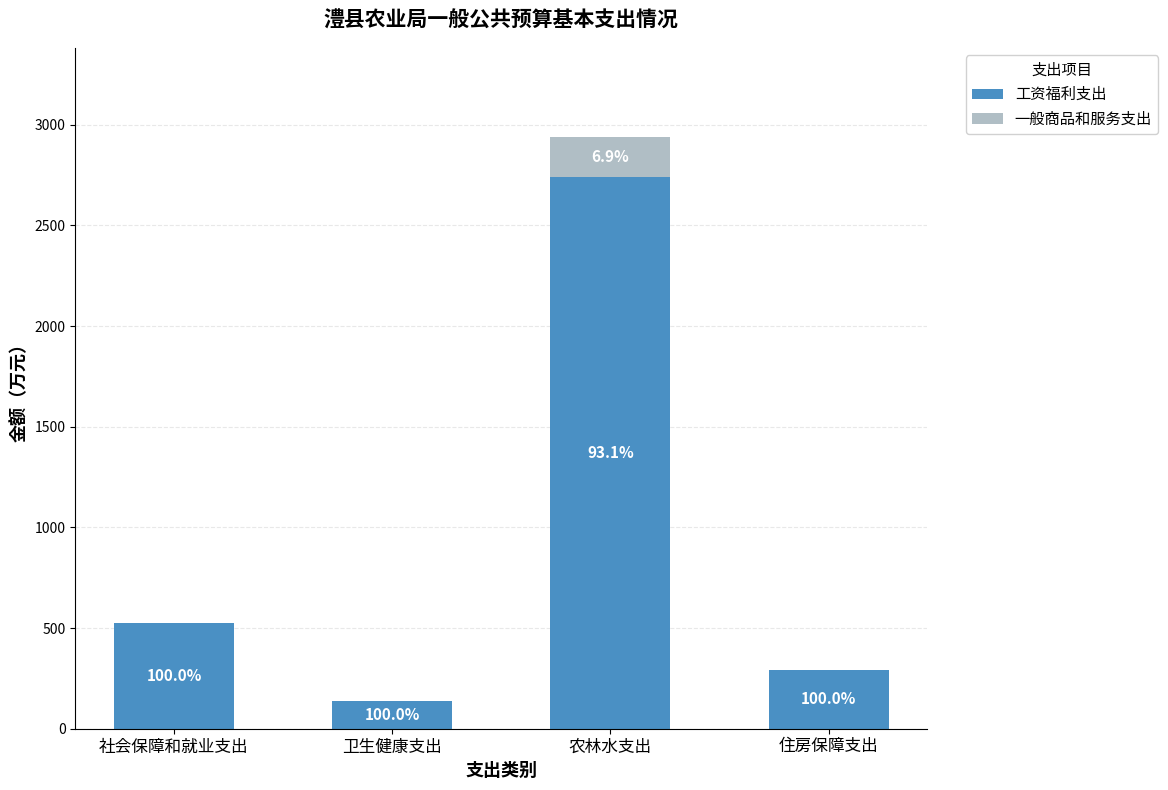

What are all the series names shown in the legend?

工资福利支出, 一般商品和服务支出